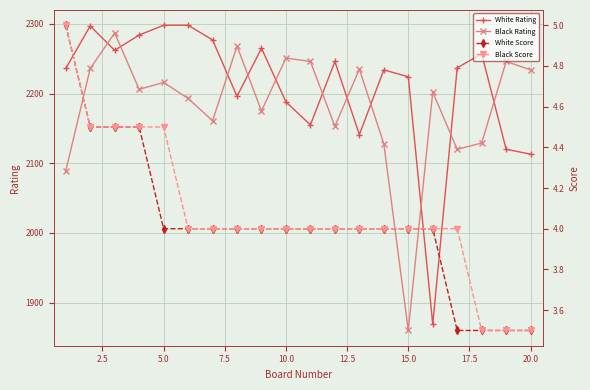

What is the value of the Black Score point at the 10th from the left?

4.0